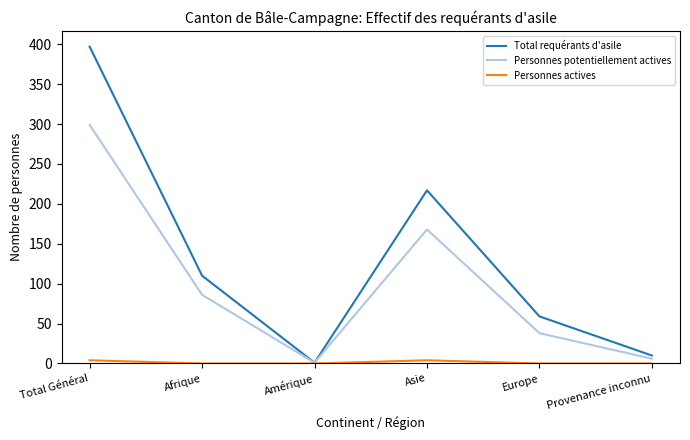

Is it true that Total requérants d'asile equals 59 at Europe?

True